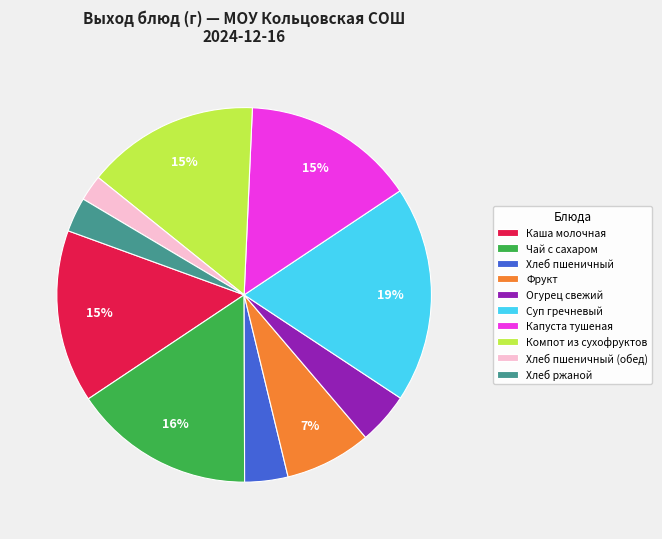

What percentage is the Суп гречневый slice, to the nearest percent?

19%